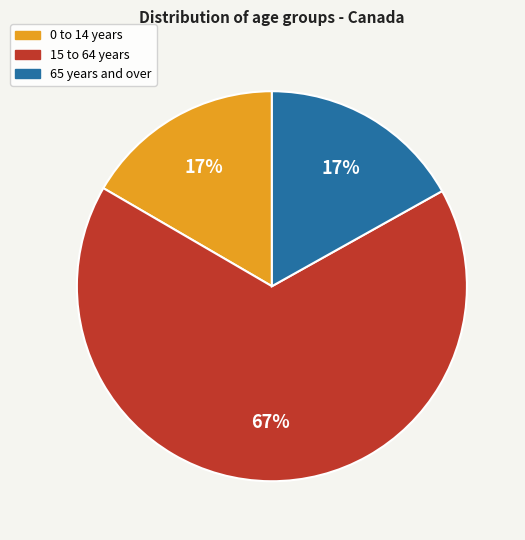

Does any single category account for the majority?

Yes